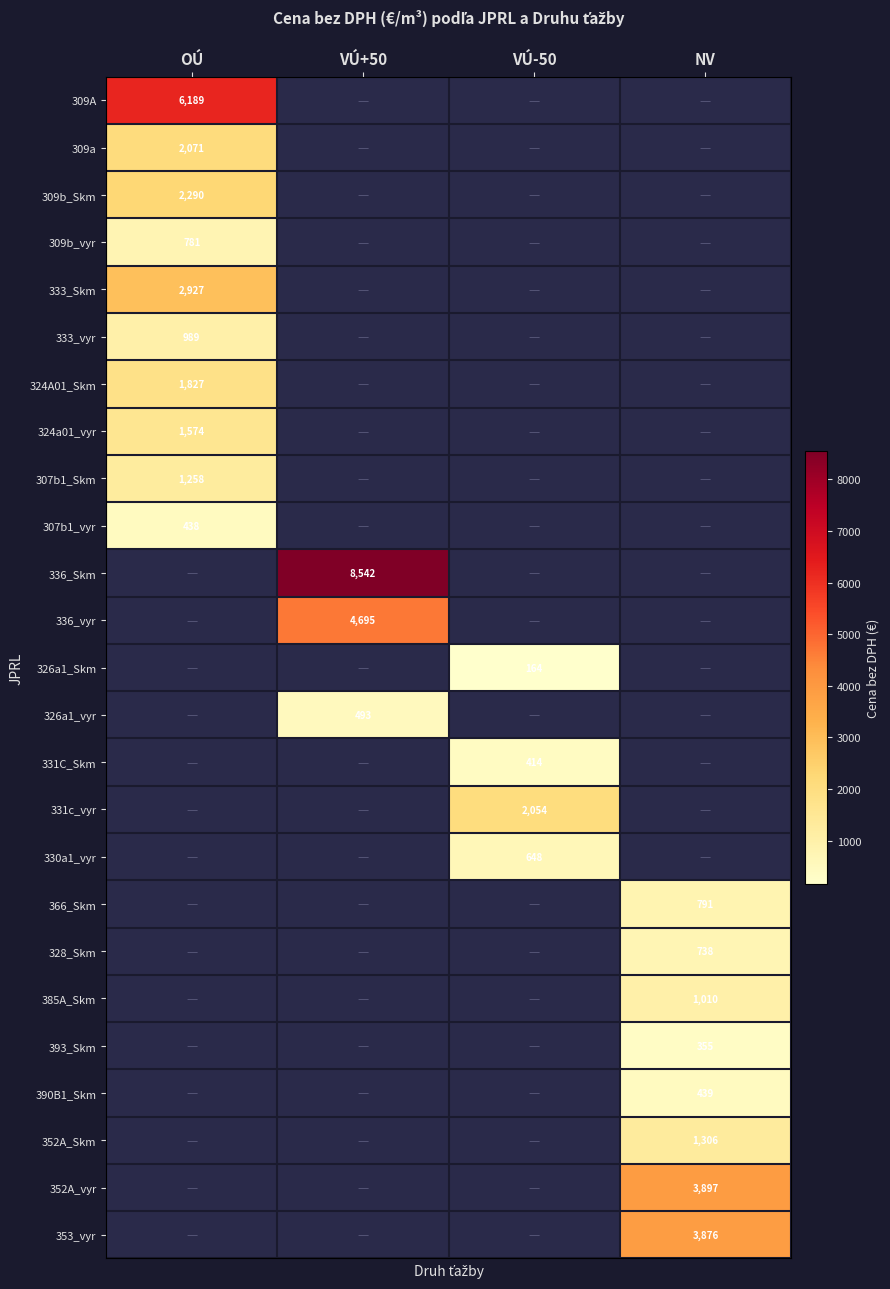

What is the maximum value shown in the chart?

8542.2